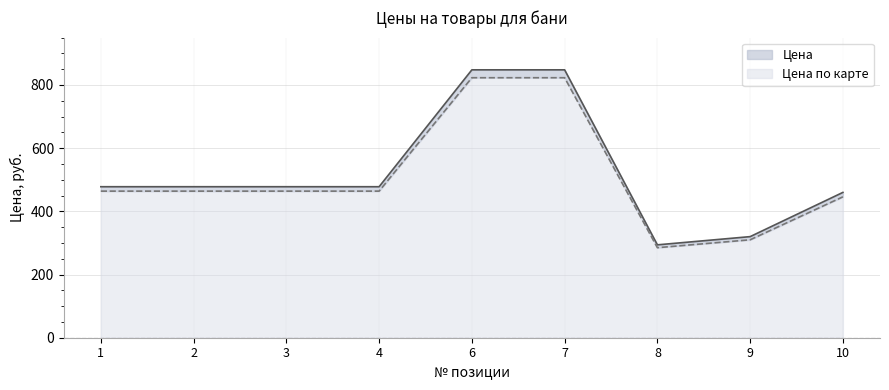

What is the difference between the Цена по карте values at 4 and 6?

359